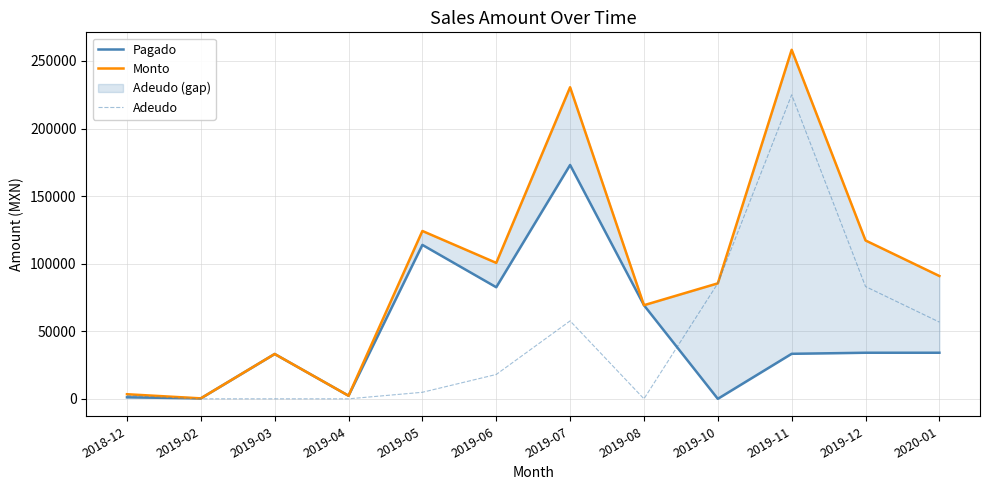

Which has a higher value, 2020-01 or 2019-07?

2019-07